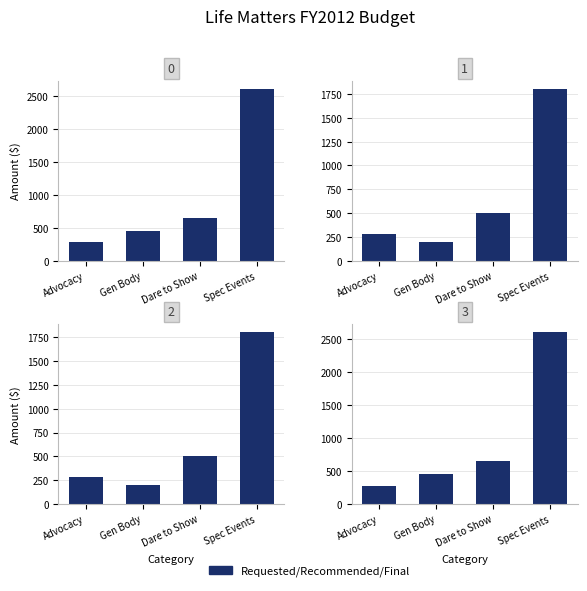

Which series has the largest total across all categories?

Requested